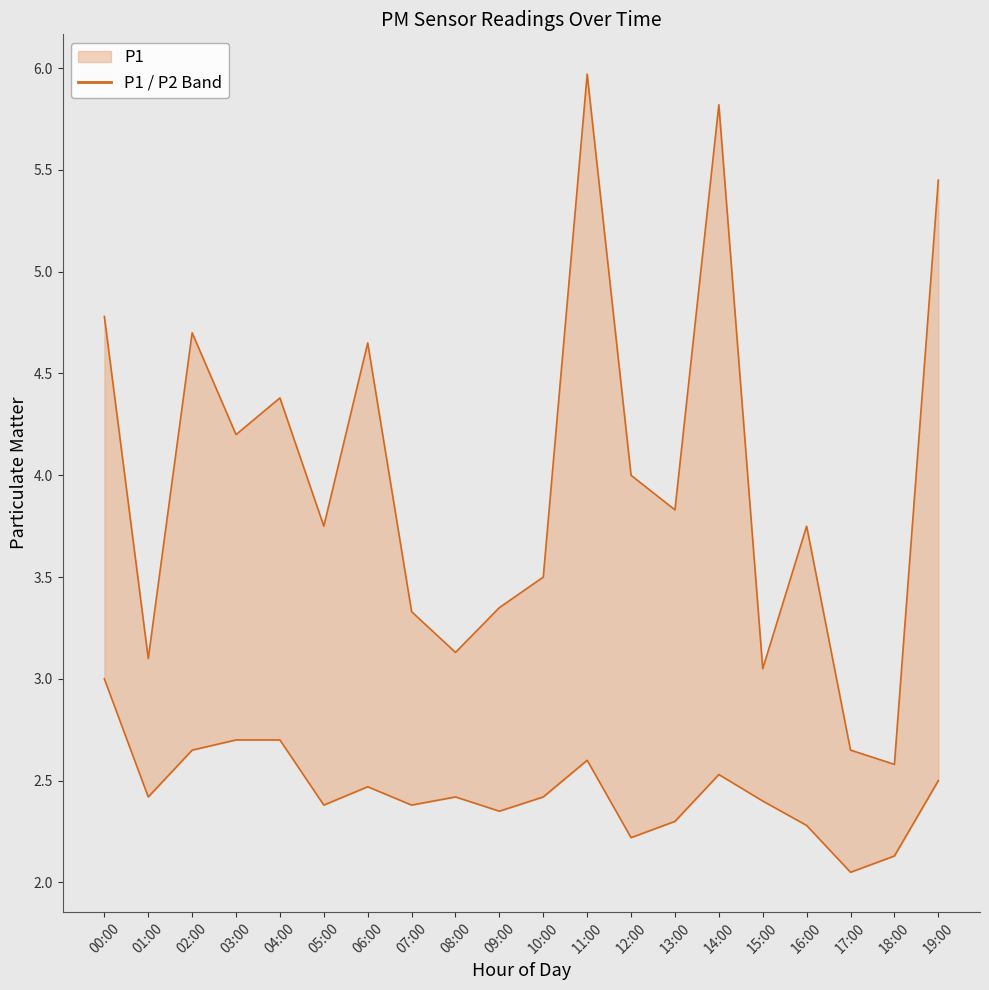

What is the difference between the maximum and minimum values in the P2 series?

1.0